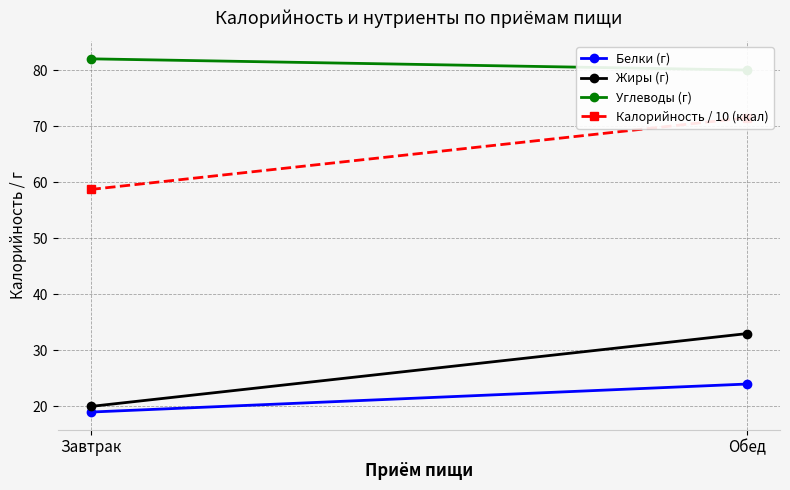

What is the sum of the Калорийность / 10 (ккал) values at Обед and Завтрак?

130.2